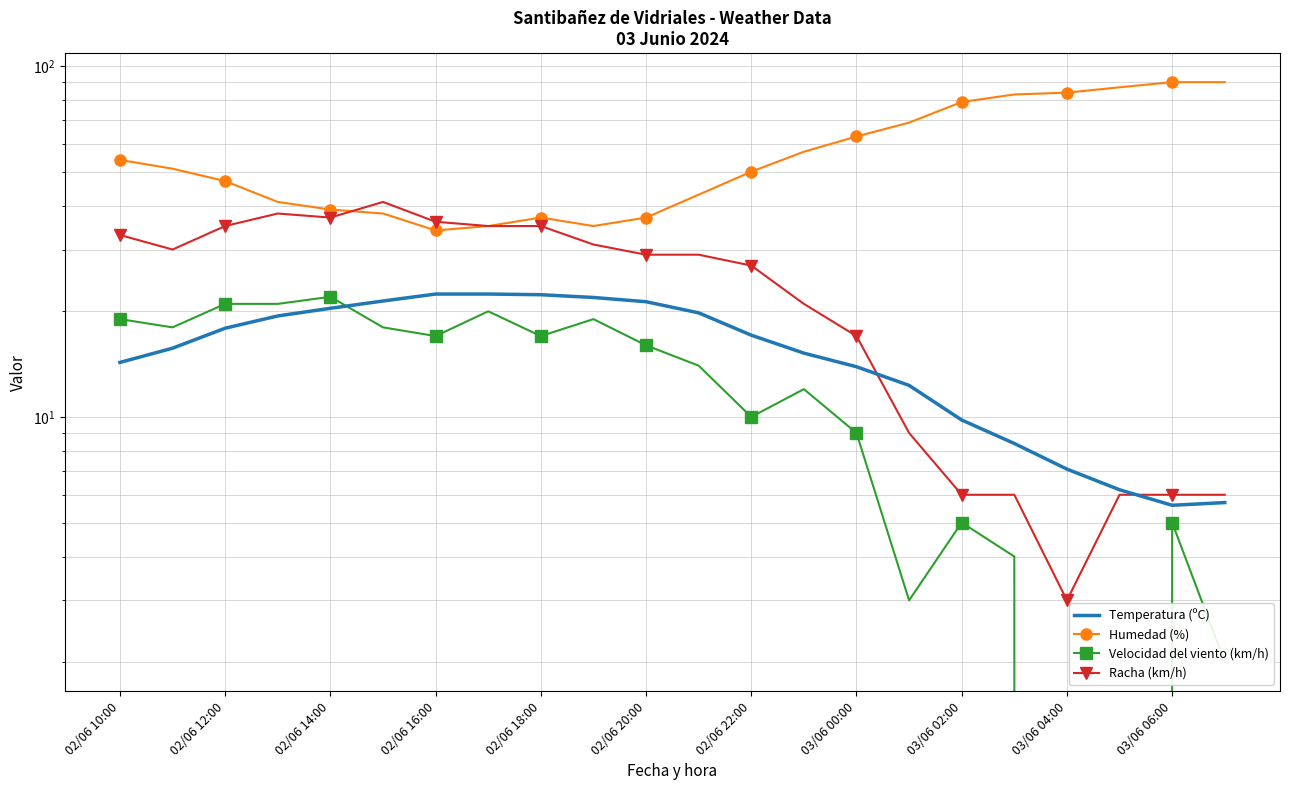

What is the sum of all Humedad (%) values?

1243.0